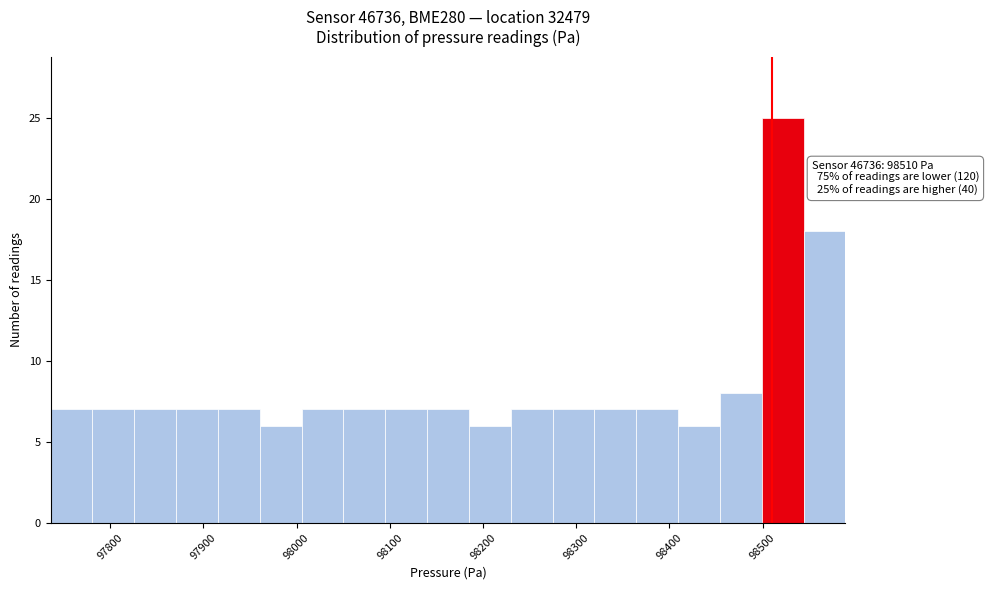

Which range on the x-axis has the tallest bar?

98500 to 98540